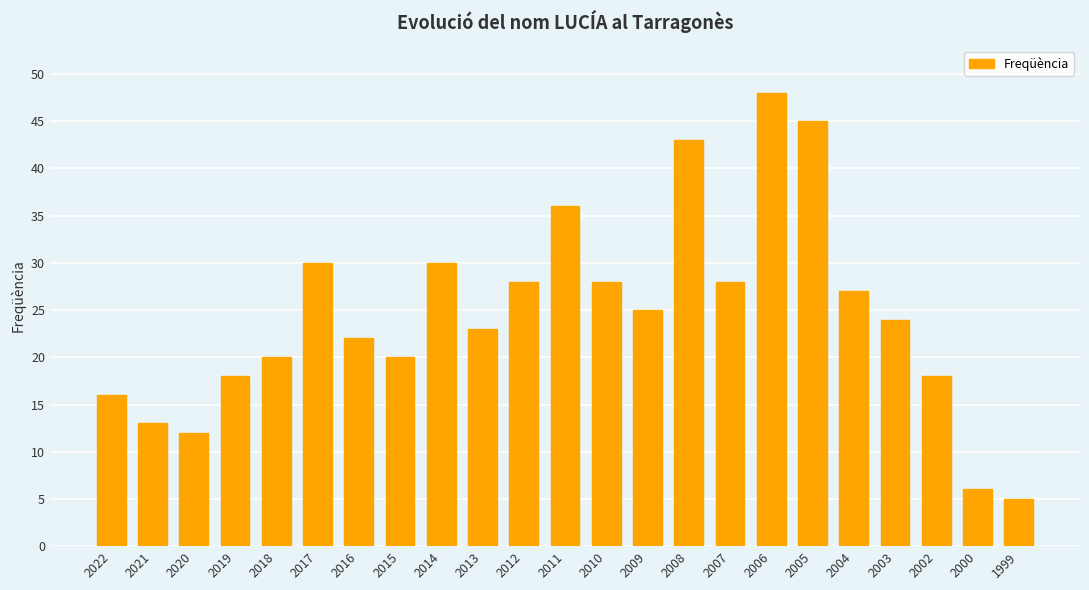

What is the value of the 14th bar from the left?

25